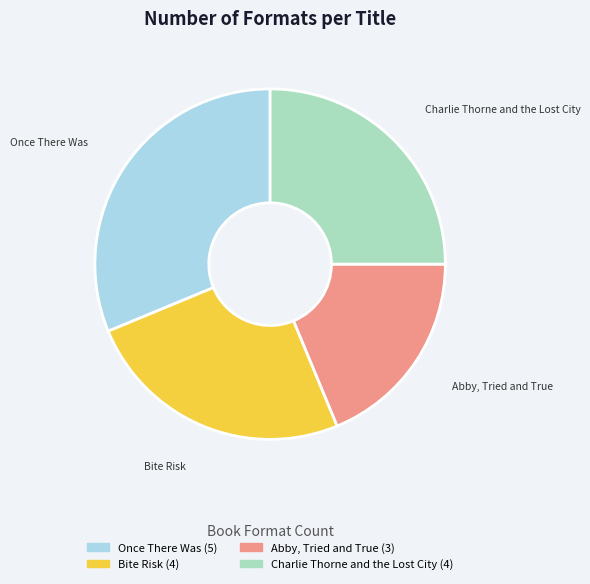

Does Charlie Thorne and the Lost City represent more than half of the total?

No